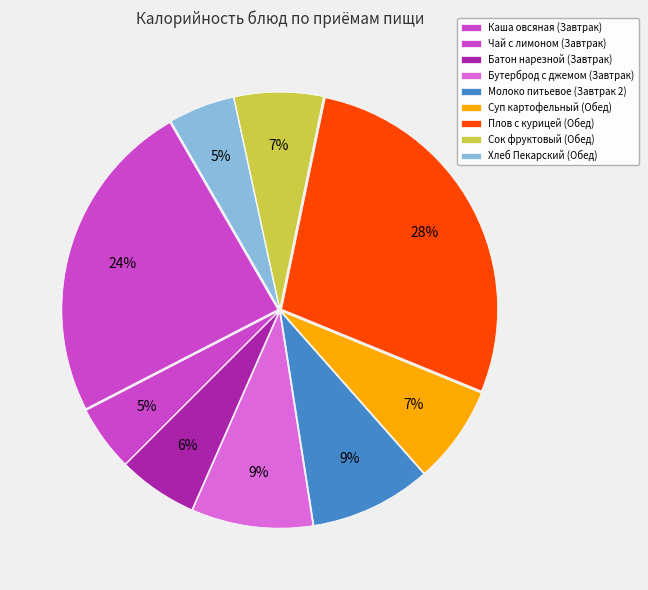

How many slices are in this pie chart?

9